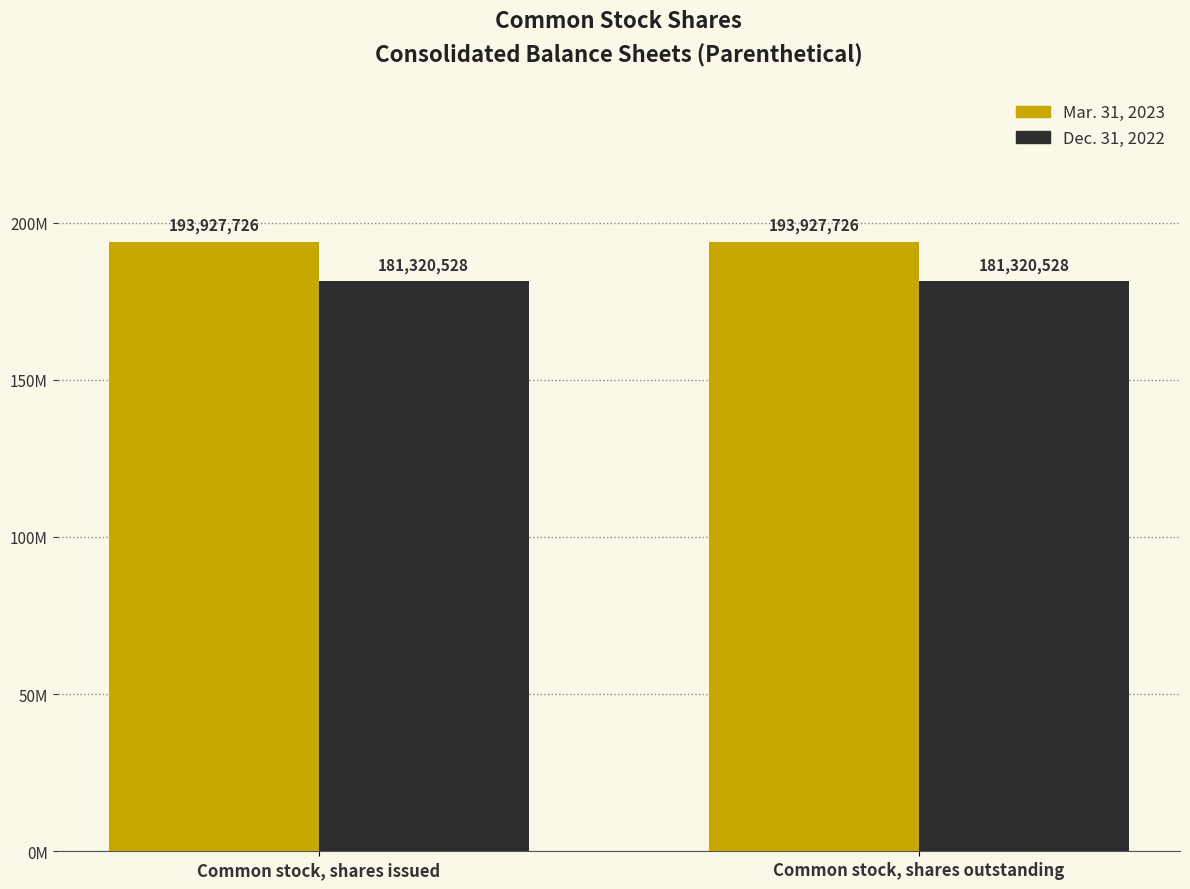

Reading right to left, what are all the values shown in this chart?

Mar. 31, 2023: 193927726	193927726
Dec. 31, 2022: 181320528	181320528